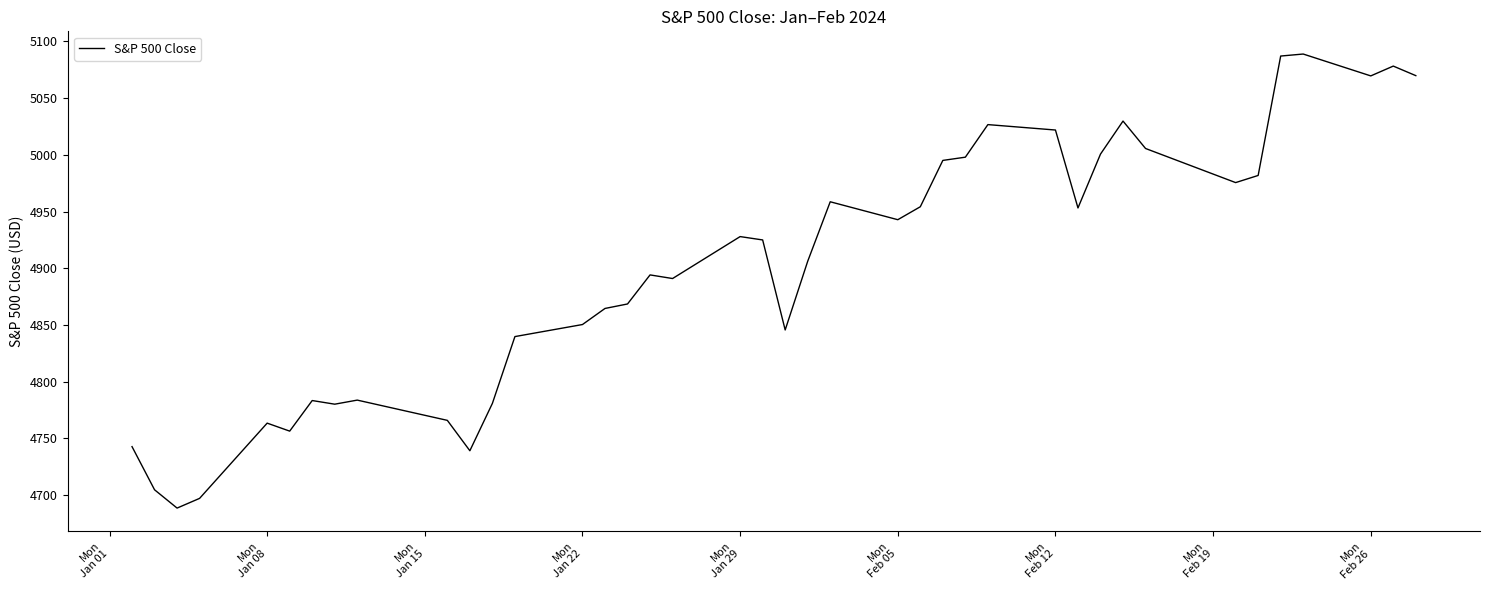

What is the maximum value shown in the chart?

5088.8